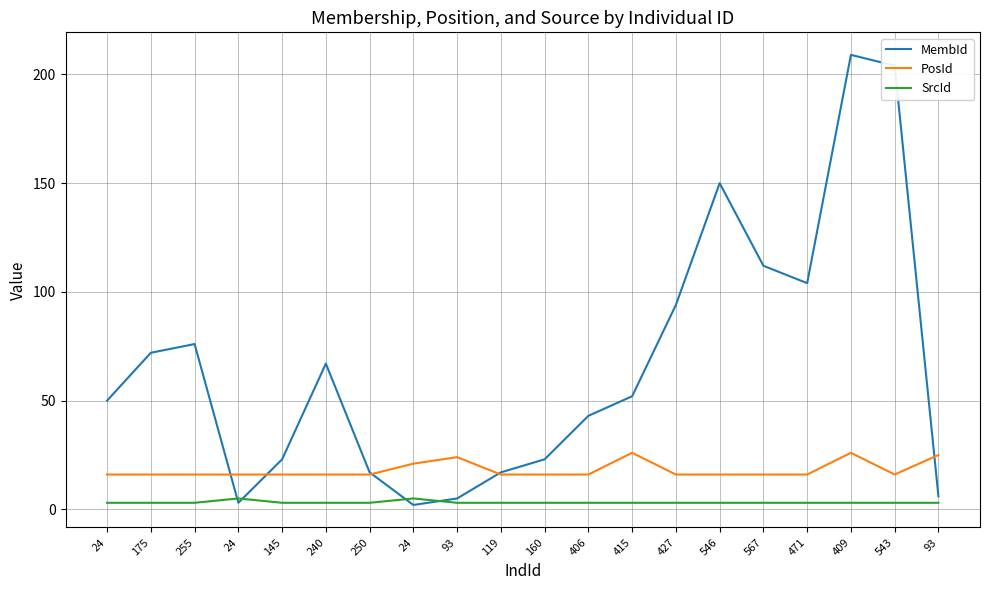

Does the chart have visible grid lines?

Yes